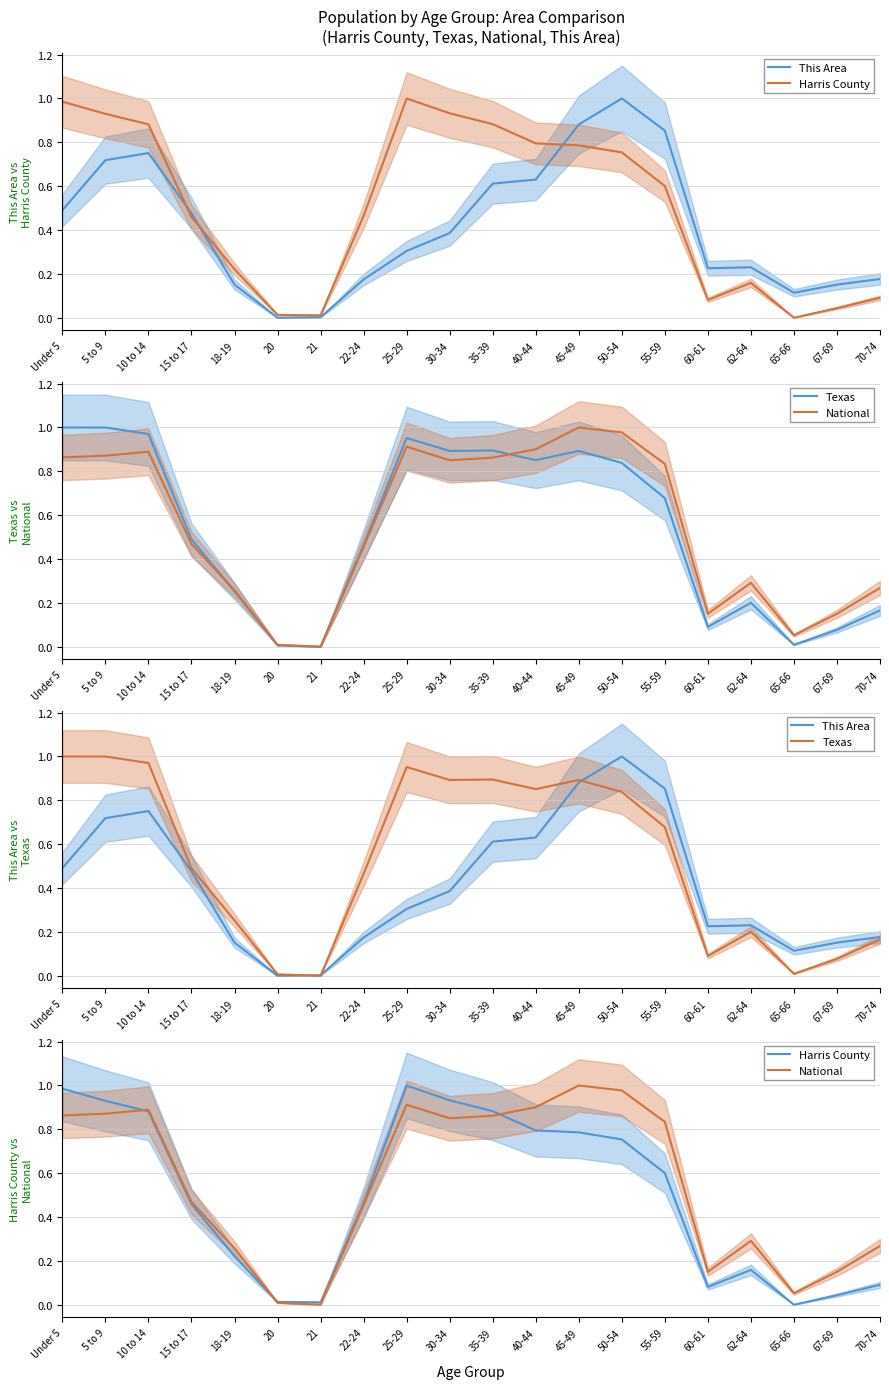

Reading left to right, list all the values displayed in this chart.

This Area: Under 5=0.5	5 to 9=0.7	10 to 14=0.8	15 to 17=0.5	18-19=0.2	20=0.0	21=0.0	22-24=0.2	25-29=0.3	30-34=0.4	35-39=0.6	40-44=0.6	45-49=0.9	50-54=1.0	55-59=0.9	60-61=0.2	62-64=0.2	65-66=0.1	67-69=0.2	70-74=0.2
Harris County: Under 5=1.0	5 to 9=0.9	10 to 14=0.9	15 to 17=0.5	18-19=0.2	20=0.0	21=0.0	22-24=0.5	25-29=1.0	30-34=0.9	35-39=0.9	40-44=0.8	45-49=0.8	50-54=0.8	55-59=0.6	60-61=0.1	62-64=0.2	65-66=0.0	67-69=0.0	70-74=0.1
Texas: Under 5=1.0	5 to 9=1.0	10 to 14=1.0	15 to 17=0.5	18-19=0.3	20=0.0	21=0.0	22-24=0.5	25-29=1.0	30-34=0.9	35-39=0.9	40-44=0.9	45-49=0.9	50-54=0.8	55-59=0.7	60-61=0.1	62-64=0.2	65-66=0.0	67-69=0.1	70-74=0.2
National: Under 5=0.9	5 to 9=0.9	10 to 14=0.9	15 to 17=0.5	18-19=0.3	20=0.0	21=0.0	22-24=0.5	25-29=0.9	30-34=0.9	35-39=0.9	40-44=0.9	45-49=1.0	50-54=1.0	55-59=0.8	60-61=0.2	62-64=0.3	65-66=0.1	67-69=0.2	70-74=0.3